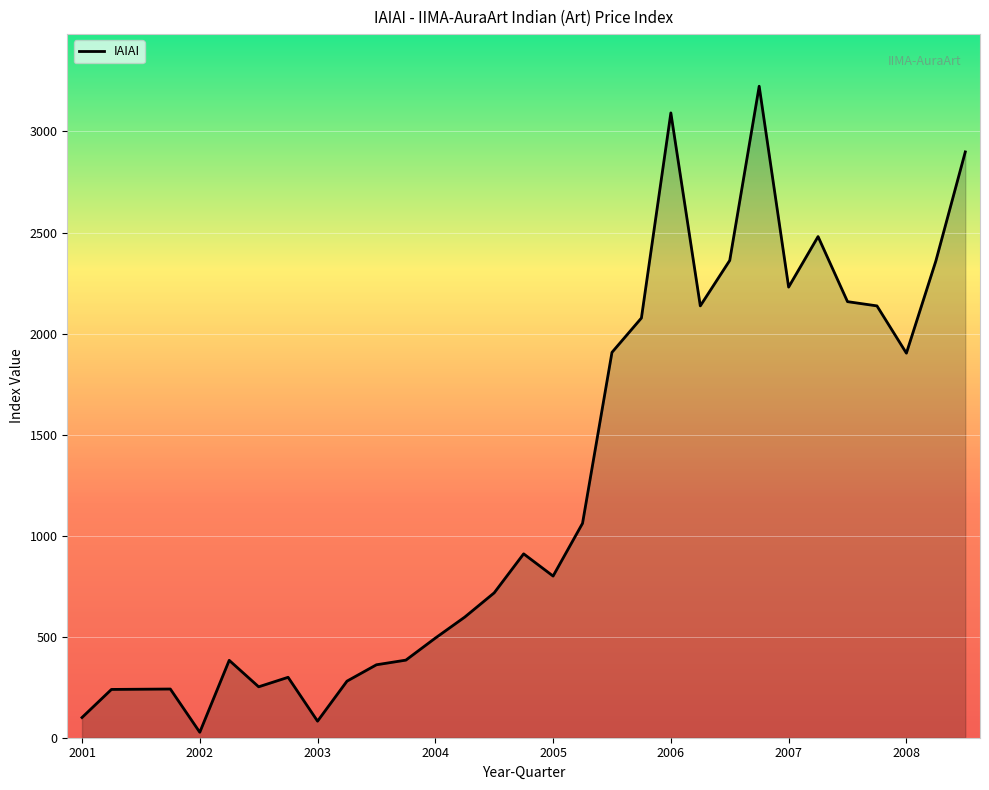

What is the greatest value displayed?

3224